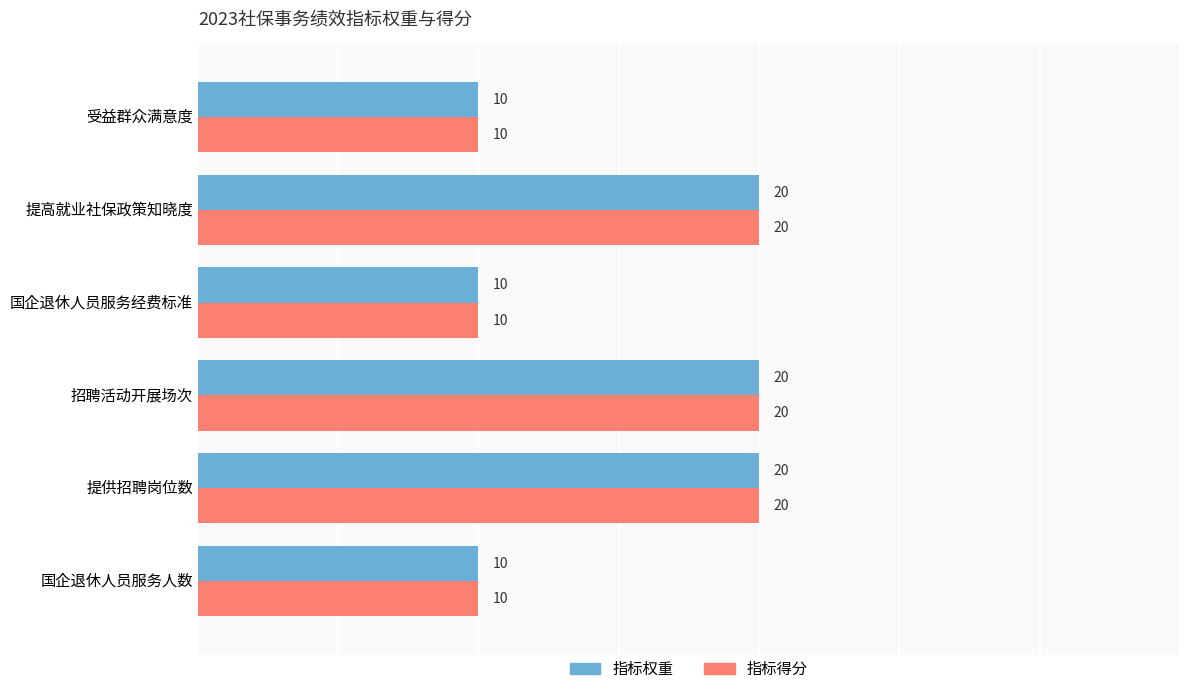

What is the minimum value shown in the chart?

10